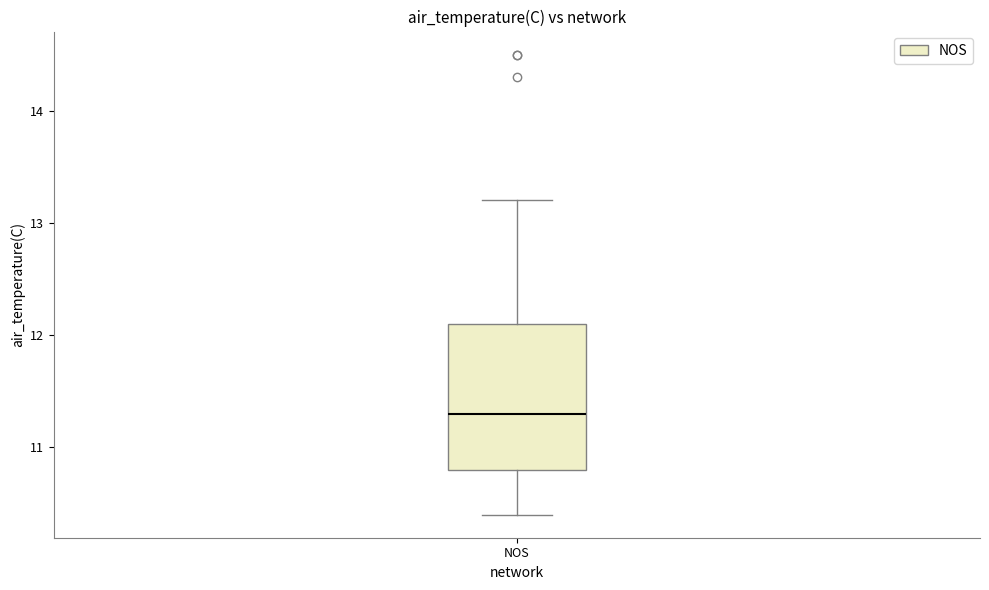

Transcribe this box plot: give where the median line is, the range the box spans, and where the two whiskers end, as read against the y-axis. The values are not printed on the chart, so give them approximately, as read against the axis.

median 11.3, box 10.8 to 12.1, whiskers 10.4 to 13.2